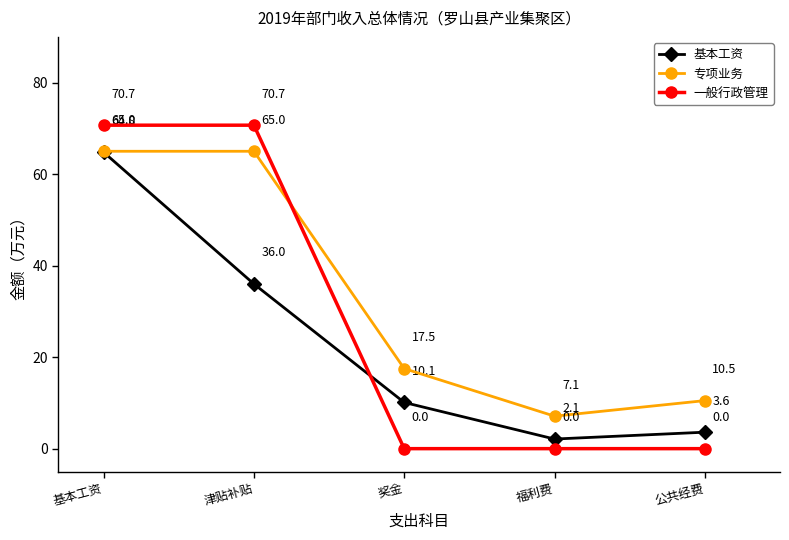

What is the label of the 1st point from the left?

基本工资